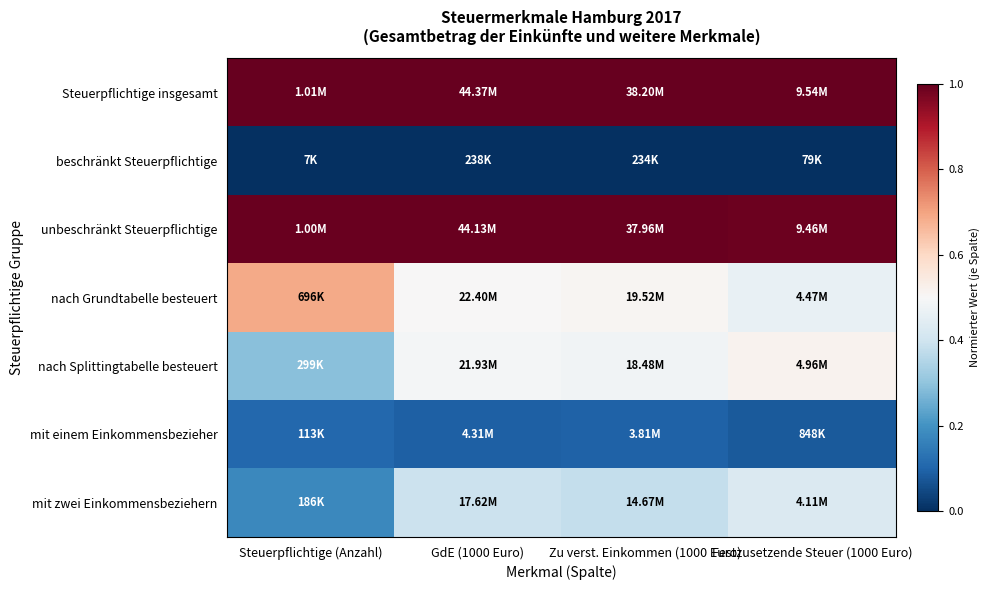

Reading left to right, extract all data points from this chart.

Steuerpflichtige insgesamt: Steuerpflichtige (Anzahl)=1.0	GdE (1000 Euro)=1.0	Zu verst. Einkommen (1000 Euro)=1.0	Festzusetzende Steuer (1000 Euro)=1.0
beschränkt Steuerpflichtige: Steuerpflichtige (Anzahl)=0.0	GdE (1000 Euro)=0.0	Zu verst. Einkommen (1000 Euro)=0.0	Festzusetzende Steuer (1000 Euro)=0.0
unbeschränkt Steuerpflichtige: Steuerpflichtige (Anzahl)=1.0	GdE (1000 Euro)=1.0	Zu verst. Einkommen (1000 Euro)=1.0	Festzusetzende Steuer (1000 Euro)=1.0
nach Grundtabelle besteuert: Steuerpflichtige (Anzahl)=0.7	GdE (1000 Euro)=0.5	Zu verst. Einkommen (1000 Euro)=0.5	Festzusetzende Steuer (1000 Euro)=0.5
nach Splittingtabelle besteuert: Steuerpflichtige (Anzahl)=0.3	GdE (1000 Euro)=0.5	Zu verst. Einkommen (1000 Euro)=0.5	Festzusetzende Steuer (1000 Euro)=0.5
mit einem Einkommensbezieher: Steuerpflichtige (Anzahl)=0.1	GdE (1000 Euro)=0.1	Zu verst. Einkommen (1000 Euro)=0.1	Festzusetzende Steuer (1000 Euro)=0.1
mit zwei Einkommensbeziehern: Steuerpflichtige (Anzahl)=0.2	GdE (1000 Euro)=0.4	Zu verst. Einkommen (1000 Euro)=0.4	Festzusetzende Steuer (1000 Euro)=0.4